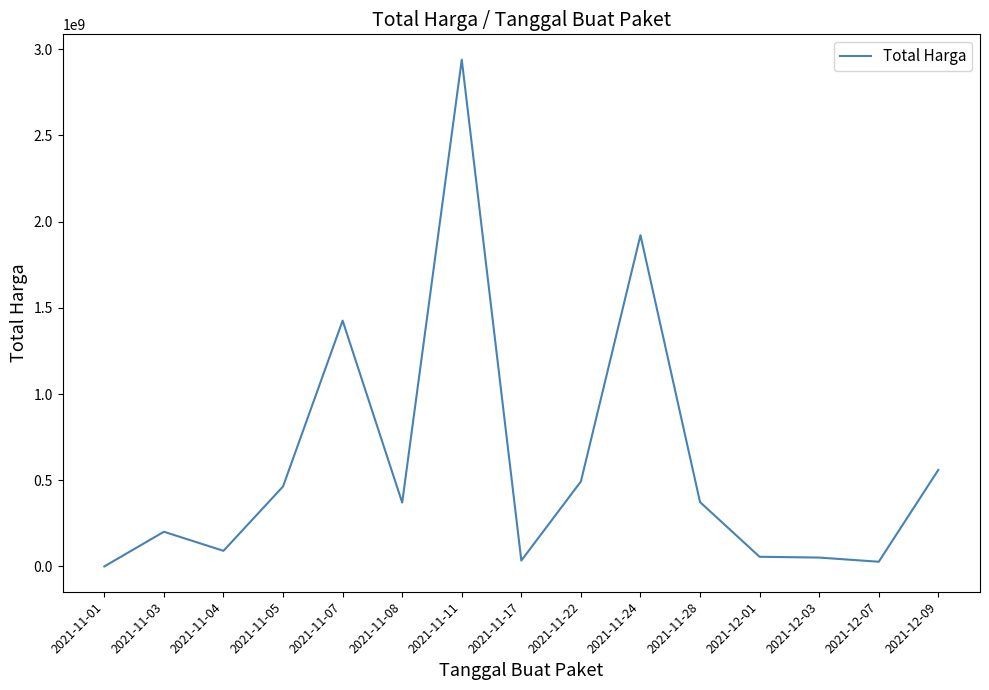

At which category does the chart reach its peak across all series?

2021-11-11